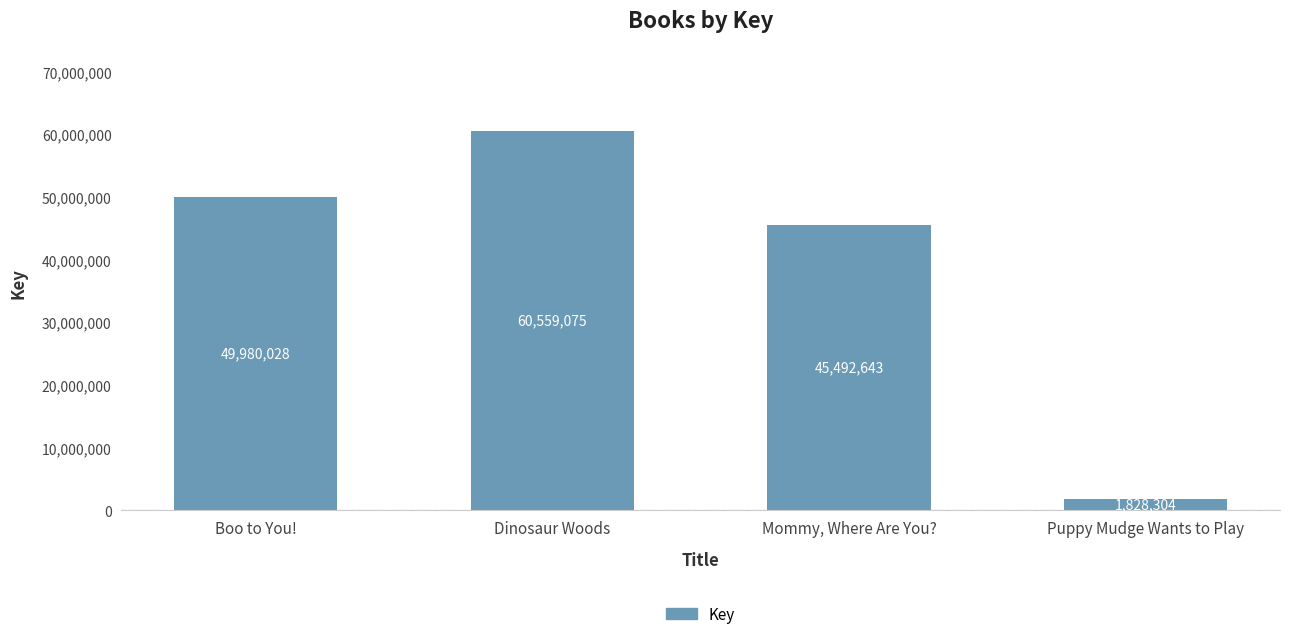

What is the difference between the maximum and minimum values?

58730771